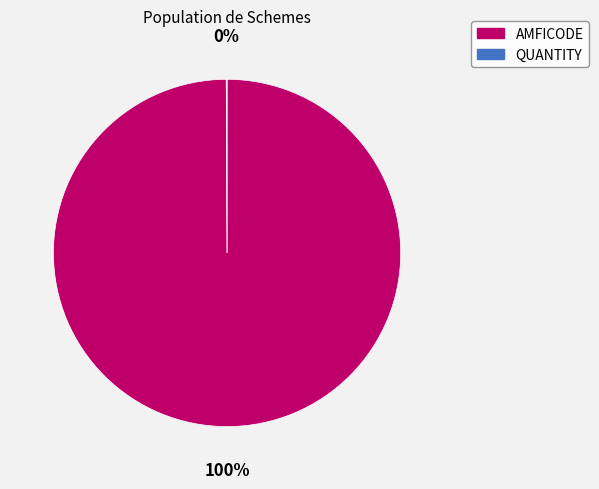

Is there any slice that represents more than half of the pie?

Yes